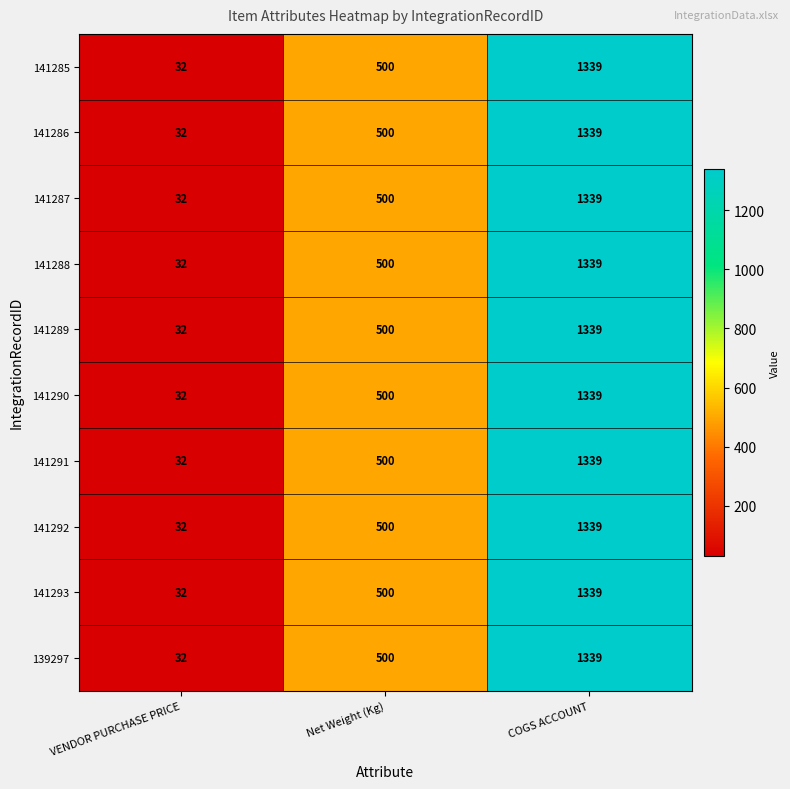

List the labels in order of 141292 value, largest first.

COGS ACCOUNT, Net Weight (Kg), VENDOR PURCHASE PRICE